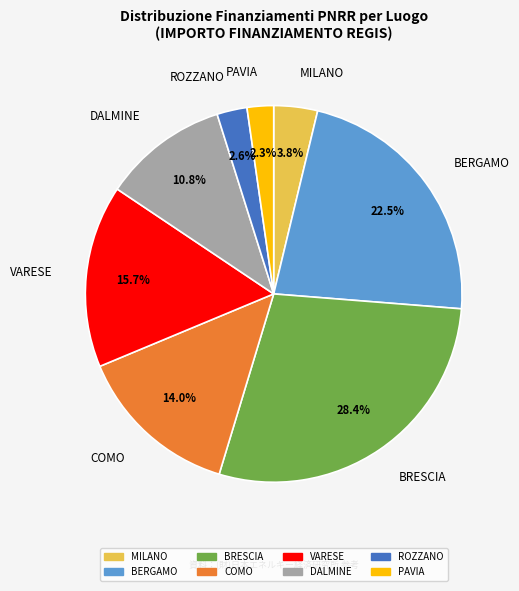

How many slices are in this pie chart?

8